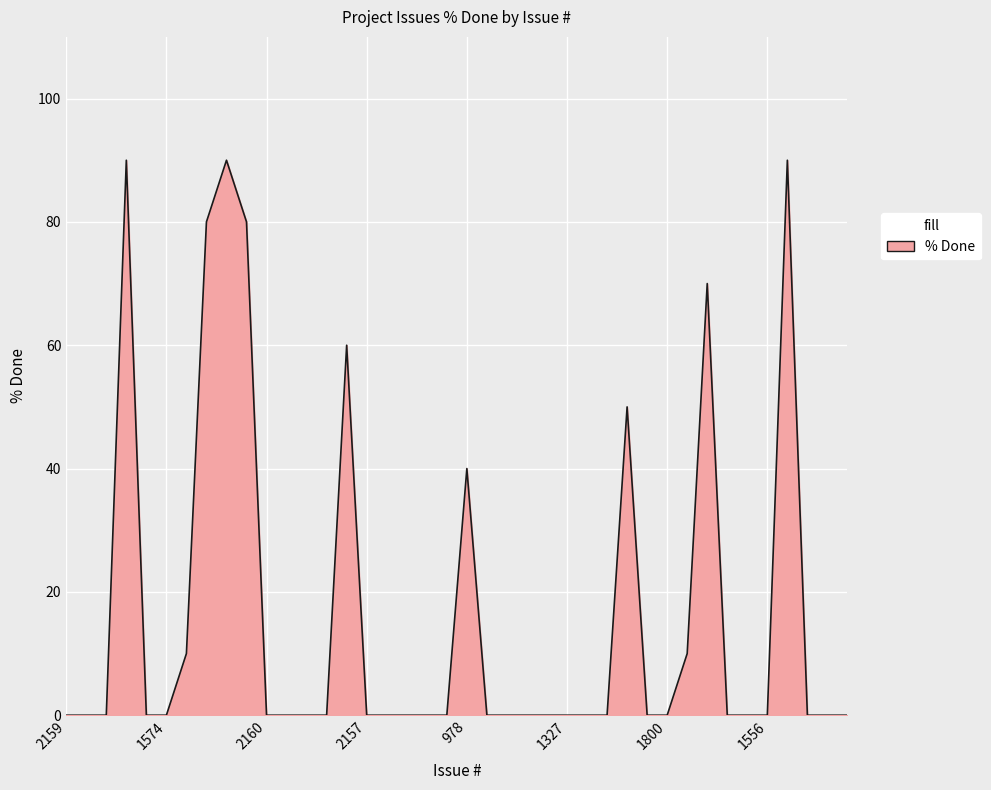

What is the maximum value shown in the chart?

90